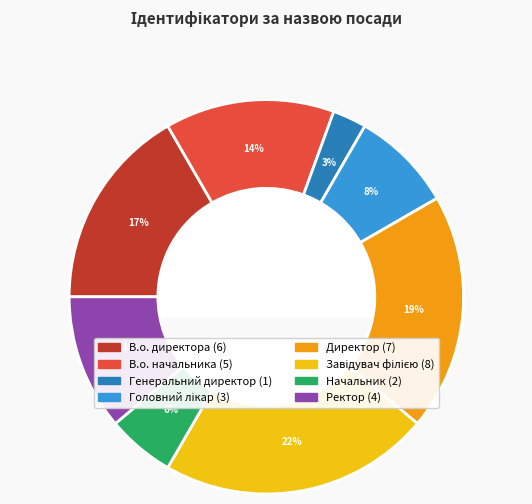

Is the sum of Начальник and Директор greater than half?

No